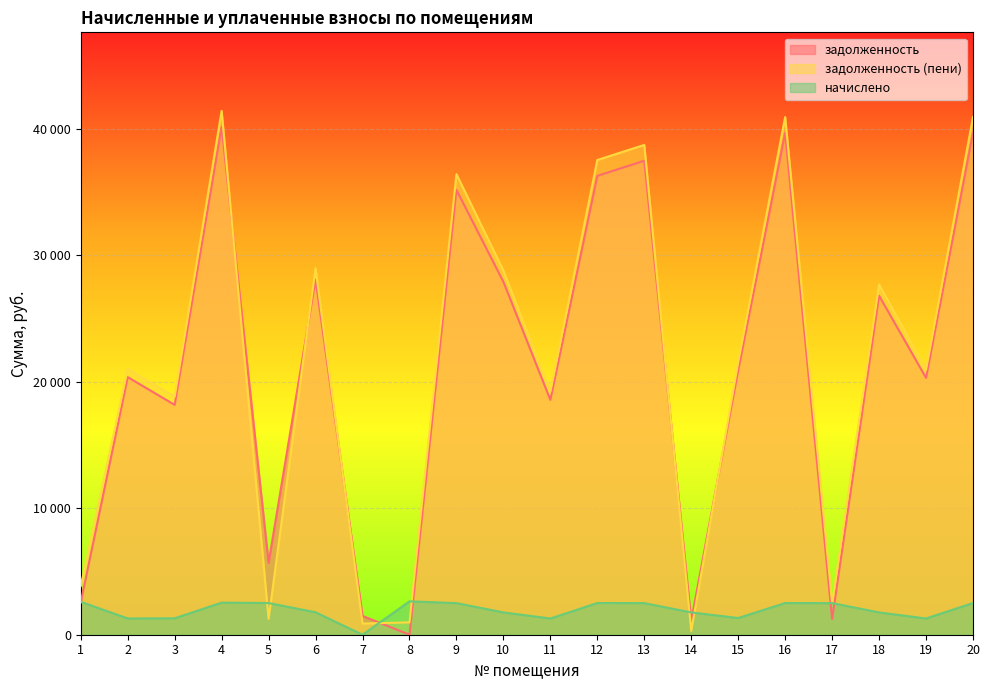

How many values in the задолженность series exceed 20908?

10